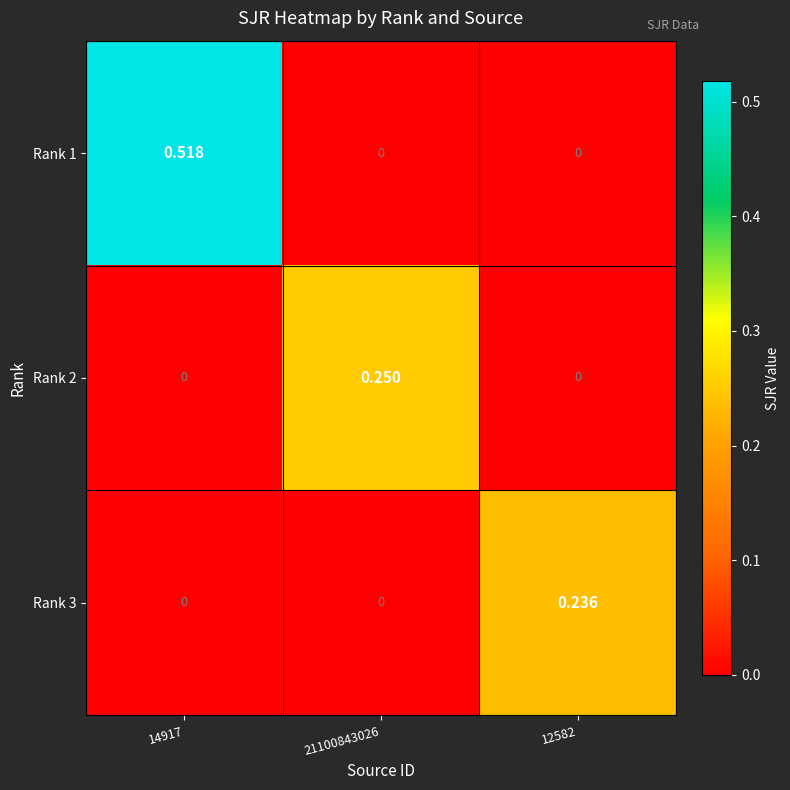

Is the value of Rank 1 at 14917 greater than the value of Rank 2 at 21100843026?

Yes